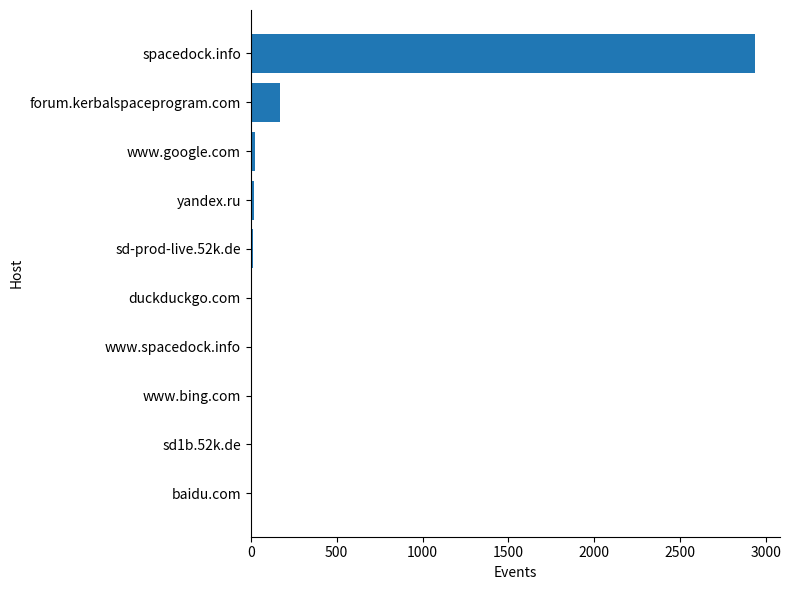

Where is the data nearest to the value 1467?

forum.kerbalspaceprogram.com